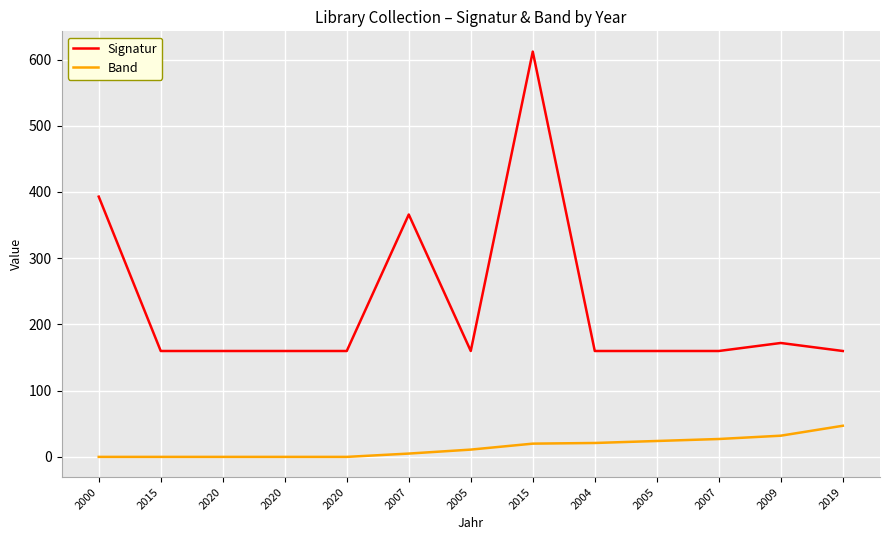

True or false: Band has a value of 24.0 at 2005.

True